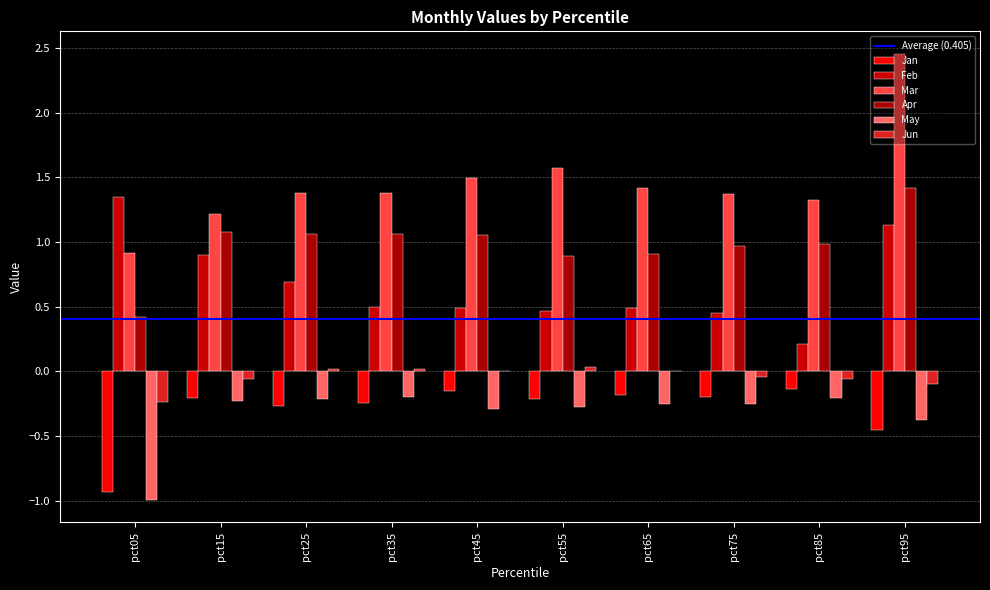

Is it true that Mar equals 1.5 at pct45?

True